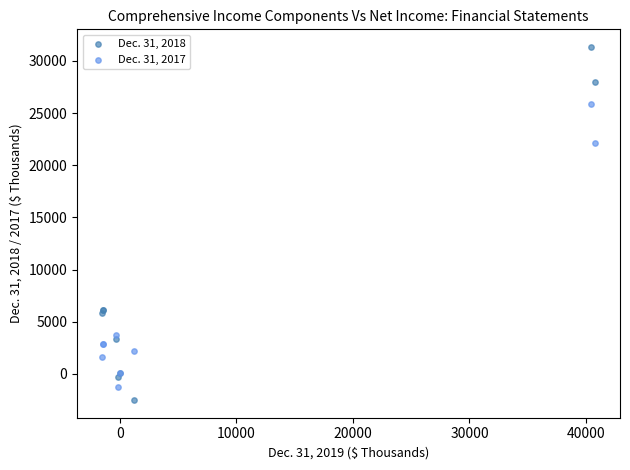

What are all the series names shown in the legend?

Dec. 31, 2018, Dec. 31, 2017